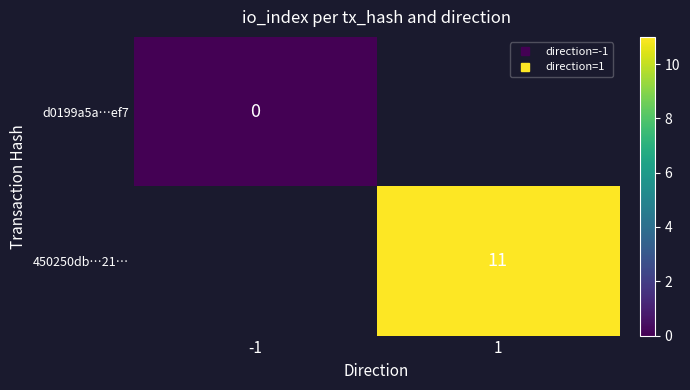

What is the greatest value displayed?

11.0